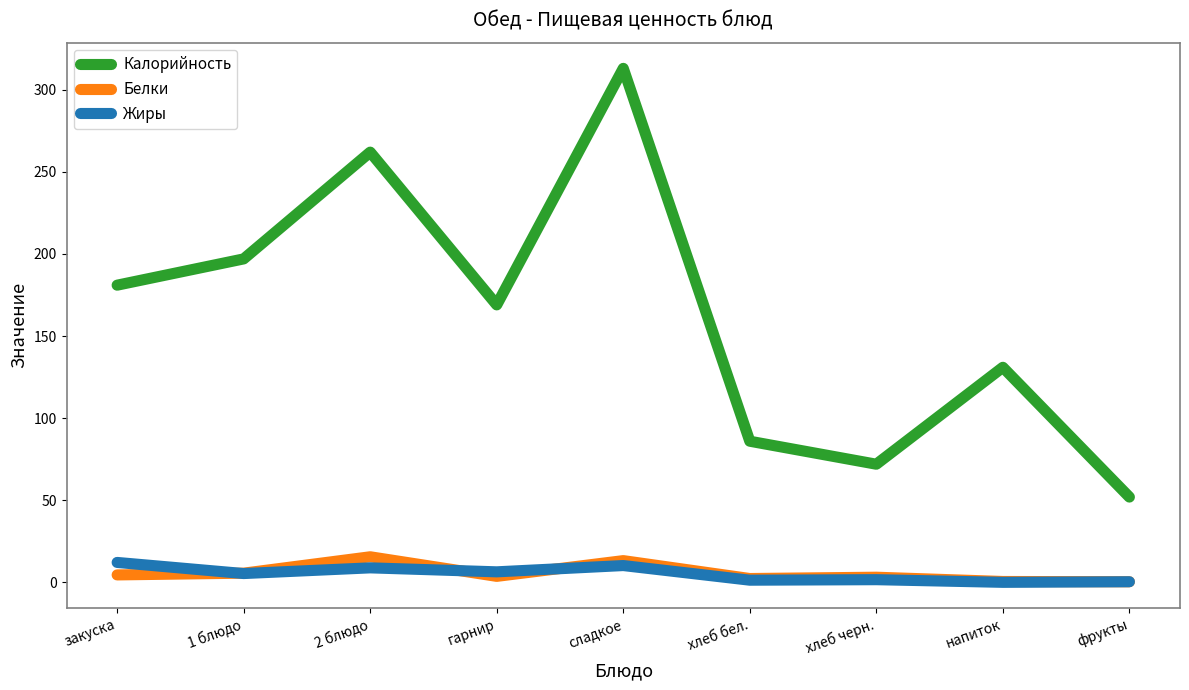

Does the chart have visible grid lines?

No